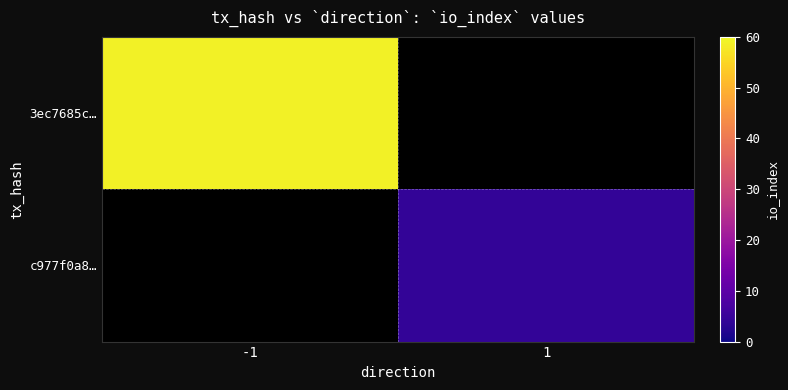

Which series has the widest spread of values?

3ec7685c…